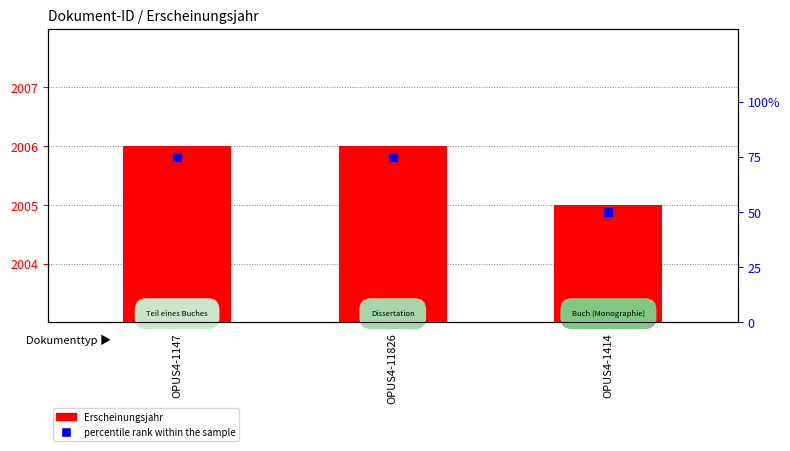

Which series has the largest Y range (max minus min)?

percentile rank within the sample